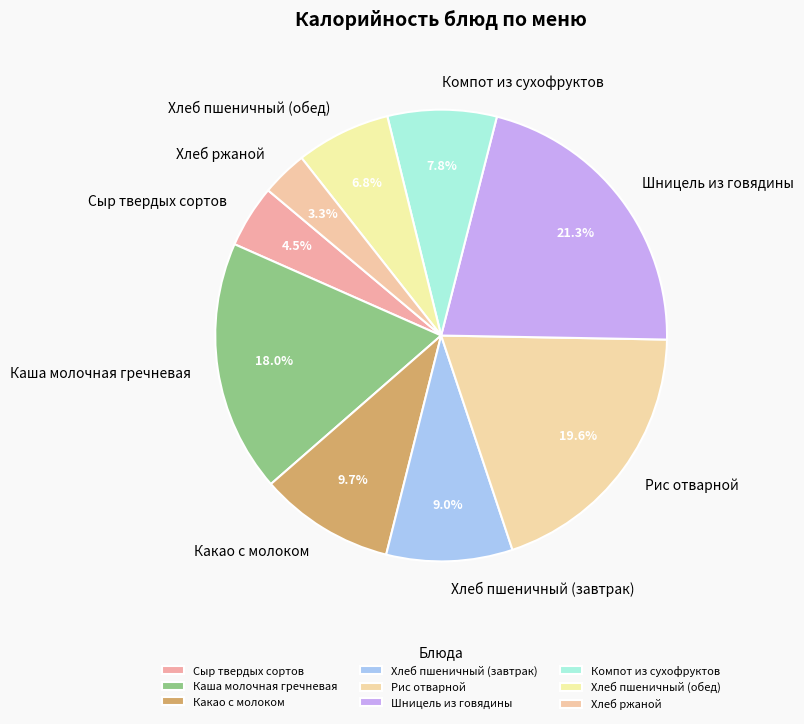

To the nearest percent, what portion does Хлеб пшеничный (завтрак) represent?

9%